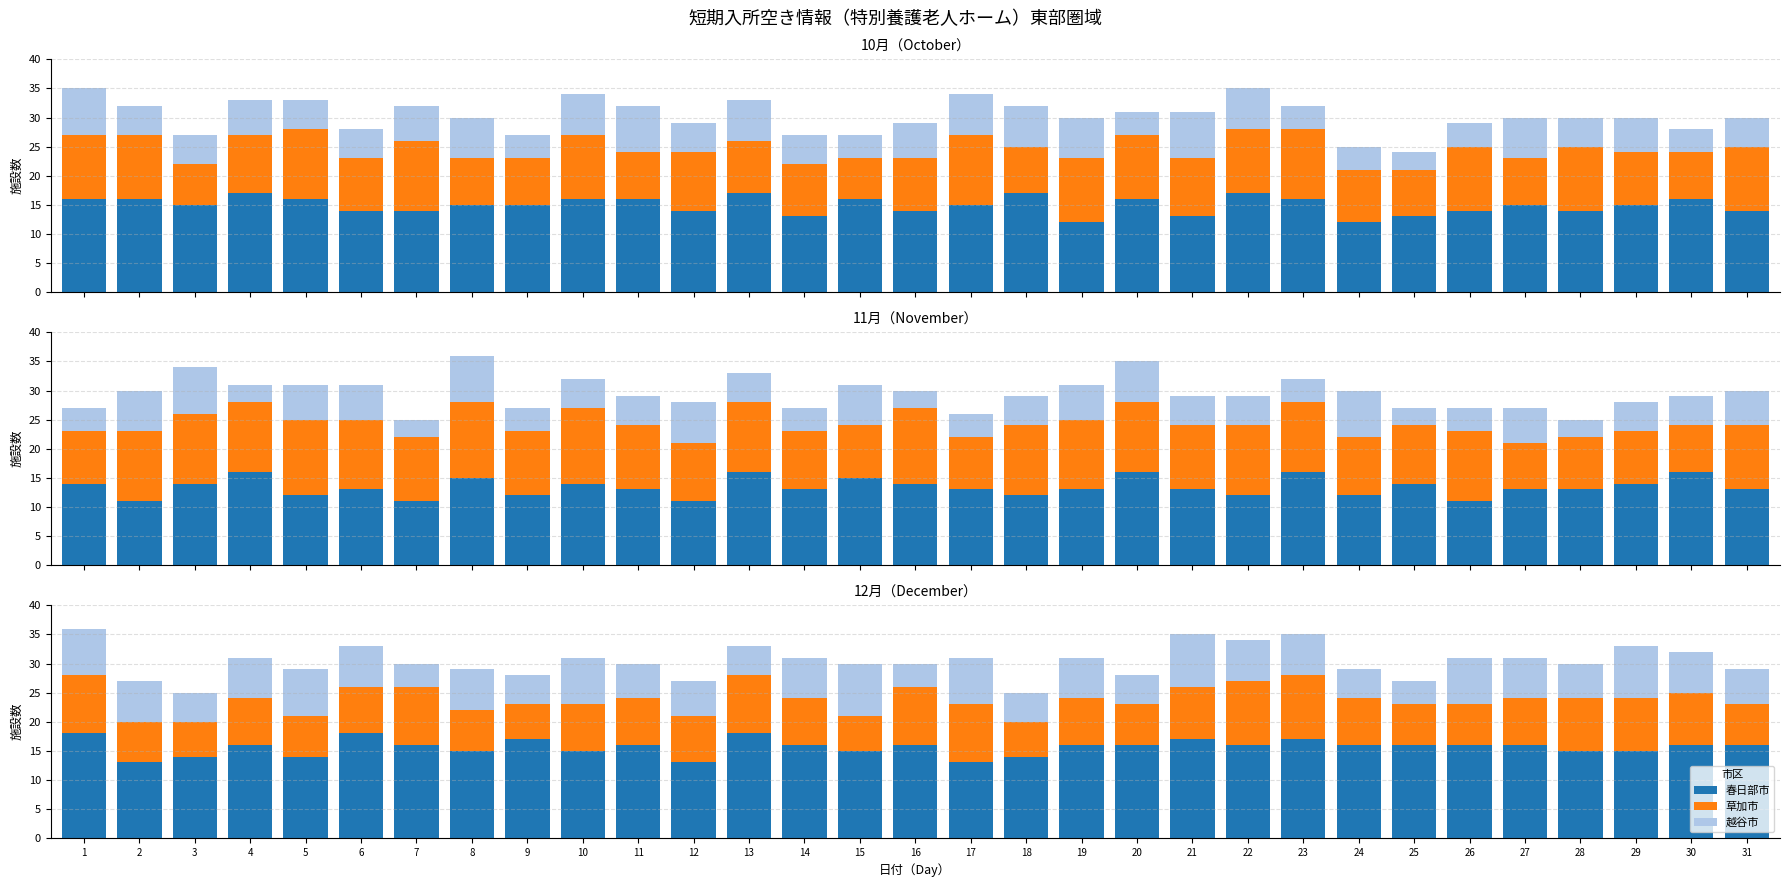

What is the minimum value for 草加市?

6